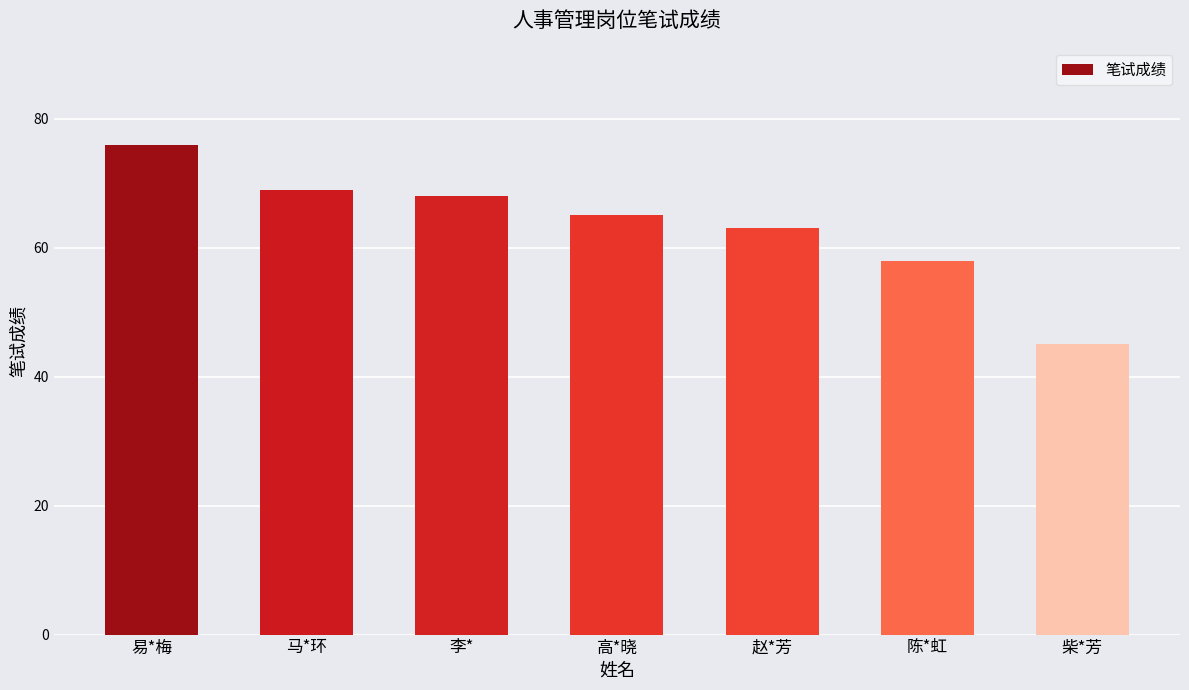

What is the average value?

63